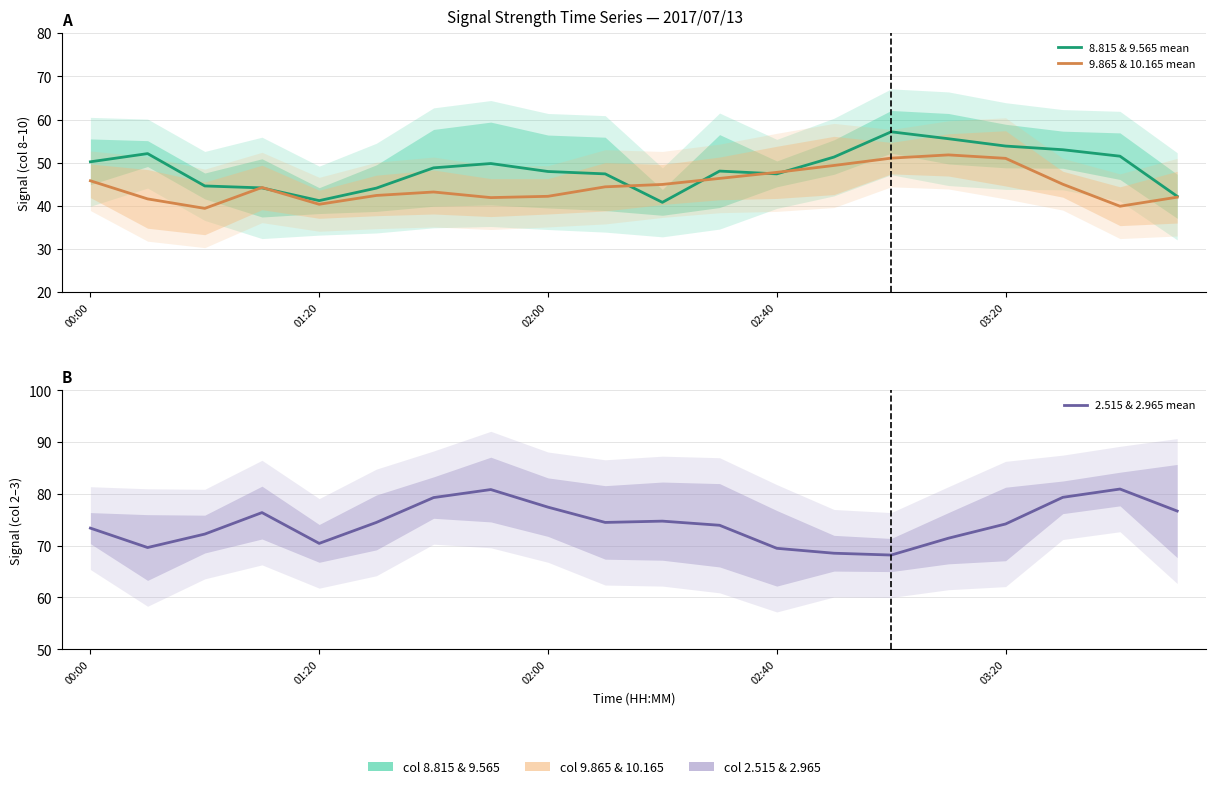

Reading right to left, transcribe all the data shown in this chart.

8.815 & 9.565 mean: 42.2	51.5	53.0	53.8	55.5	57.2	51.3	47.4	48.0	40.8	47.4	48.0	49.8	48.8	44.1	41.2	44.1	44.6	52.1	50.2
9.865 & 10.165 mean: 42.0	39.9	45.0	51.0	51.8	51.0	49.4	47.8	46.3	45.0	44.4	42.2	41.9	43.2	42.4	40.4	44.2	39.4	41.6	45.8
2.515 & 2.965 mean: 76.7	81.0	79.3	74.2	71.5	68.2	68.5	69.5	74.0	74.8	74.5	77.4	80.8	79.3	74.5	70.4	76.4	72.2	69.7	73.4